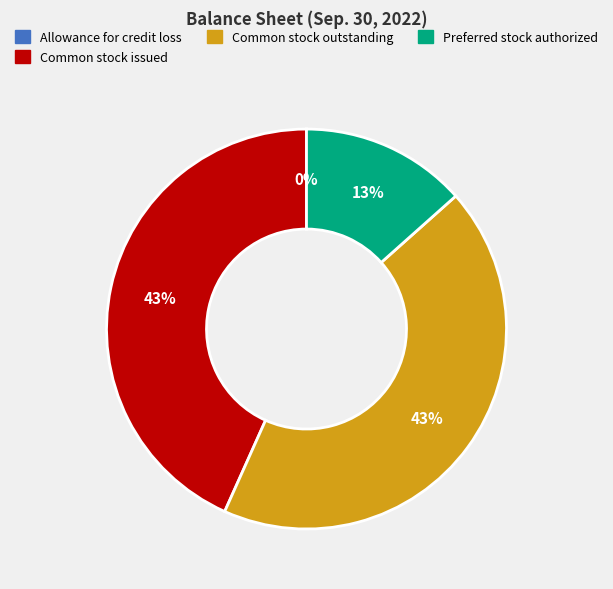

Is there a majority slice in this chart?

No